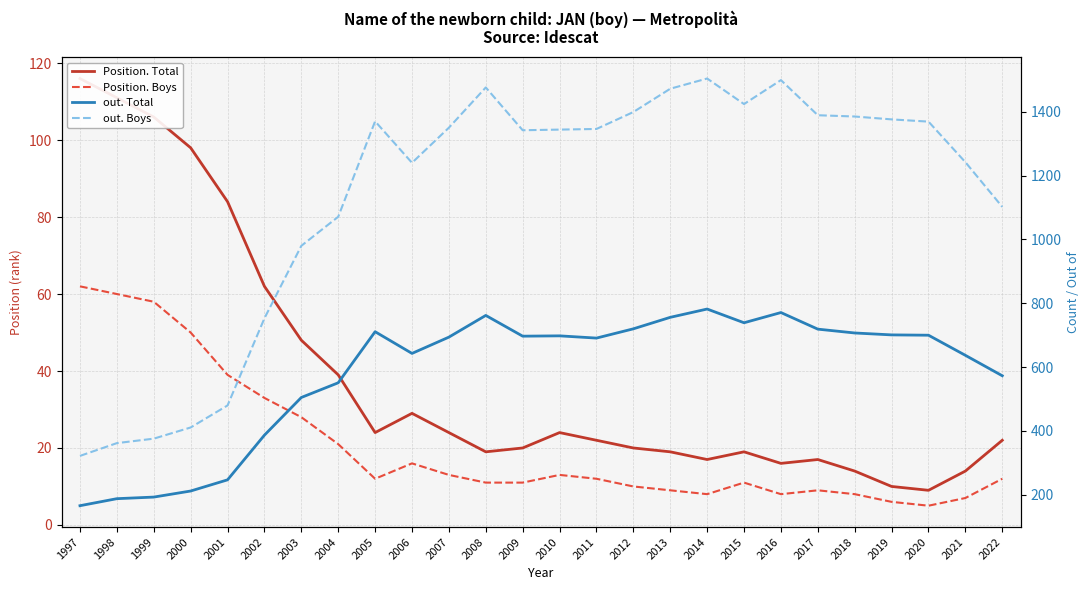

True or false: out. Total and Position. Total cross at least once.

False